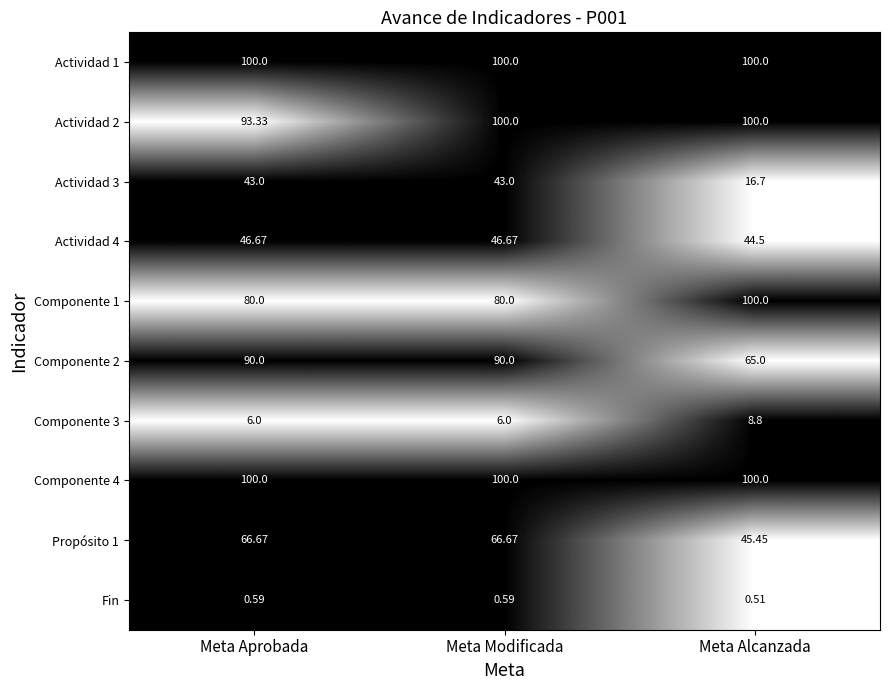

Where is Actividad 3 nearest to the value 29?

Meta Alcanzada